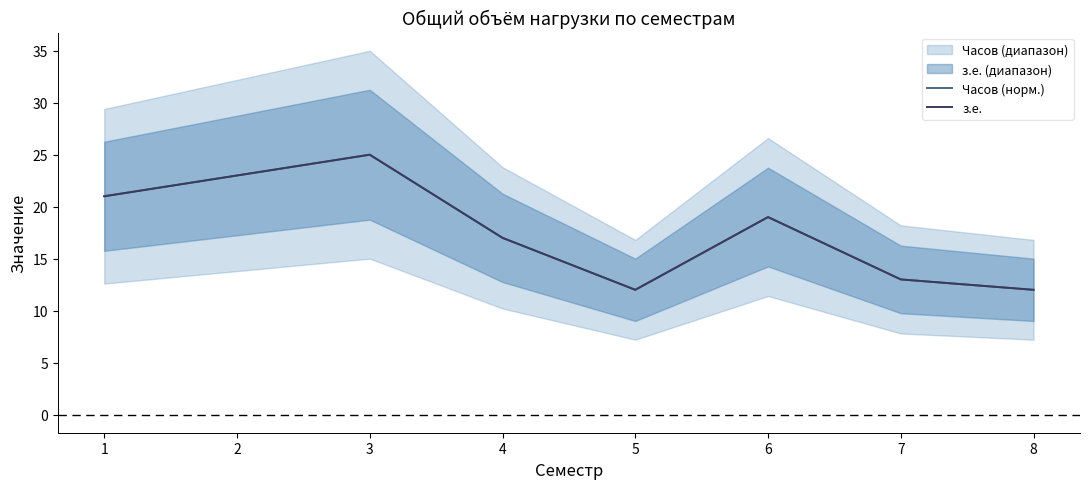

Which label corresponds to the largest value in the chart?

3